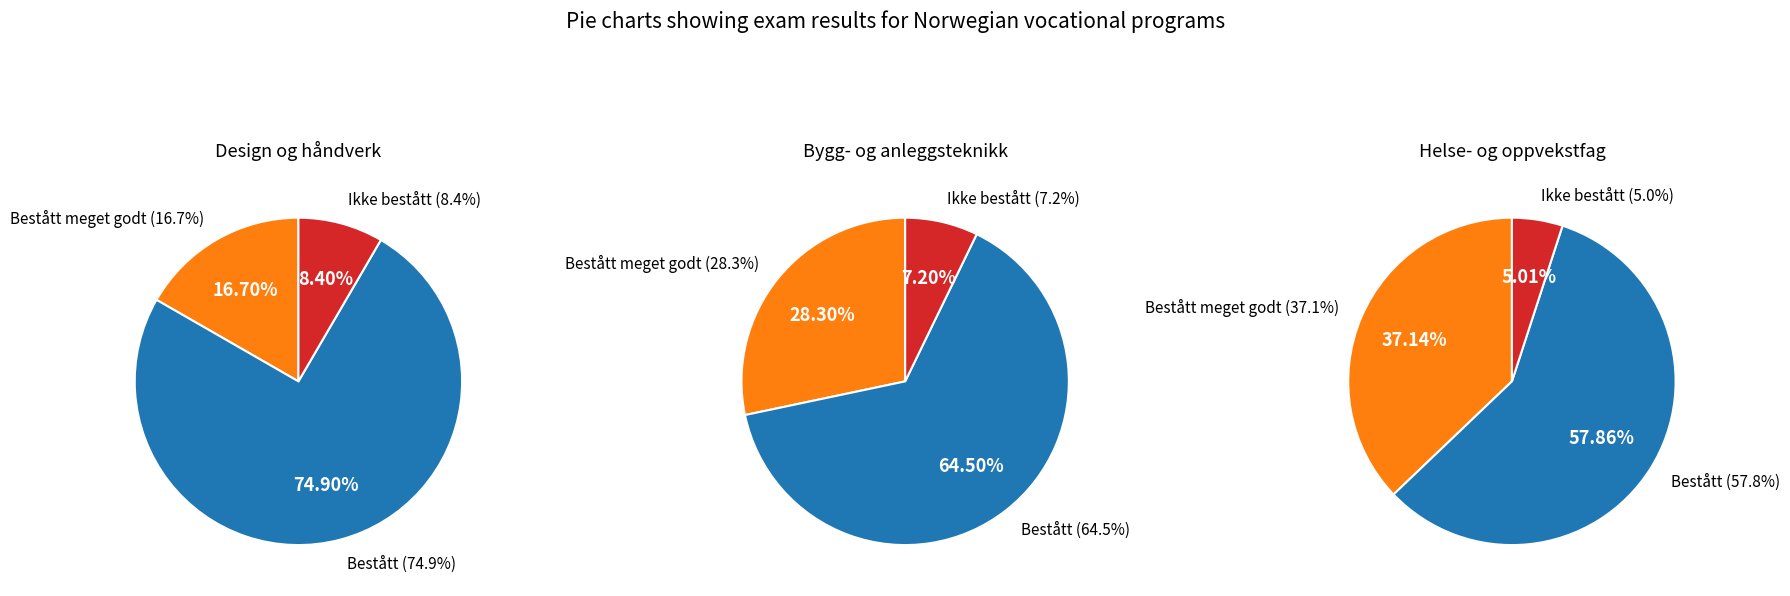

To the nearest percent, what is the difference between the largest and smallest slice percentages?

57%